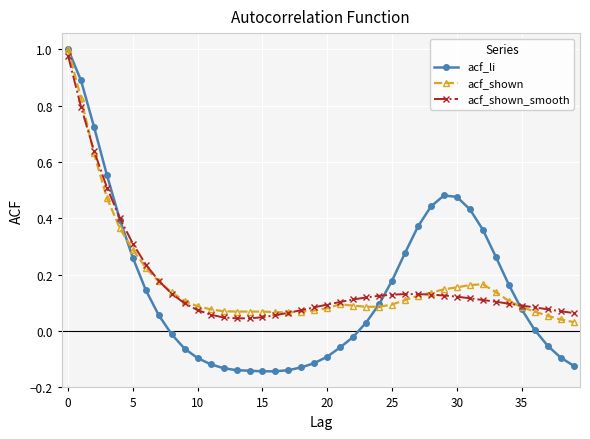

Which series has the widest spread of values?

acf_li